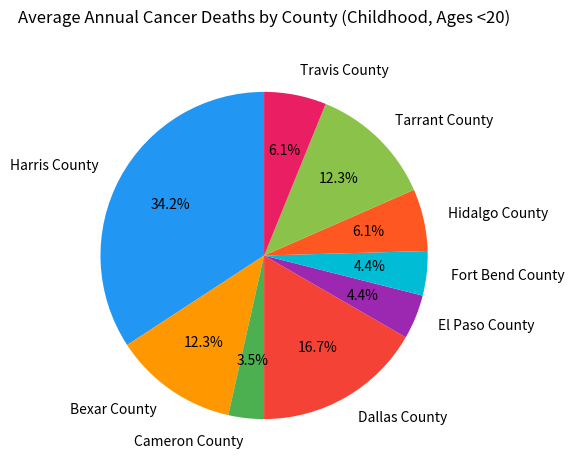

True or false: El Paso County accounts for 4% of the total.

True